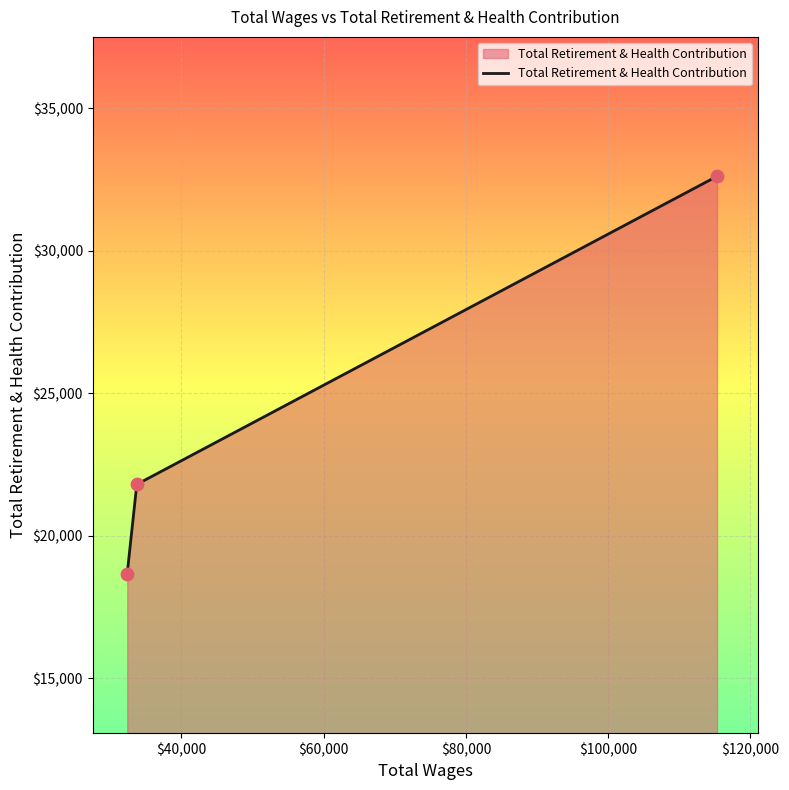

What is the minimum value shown in the chart?

18666